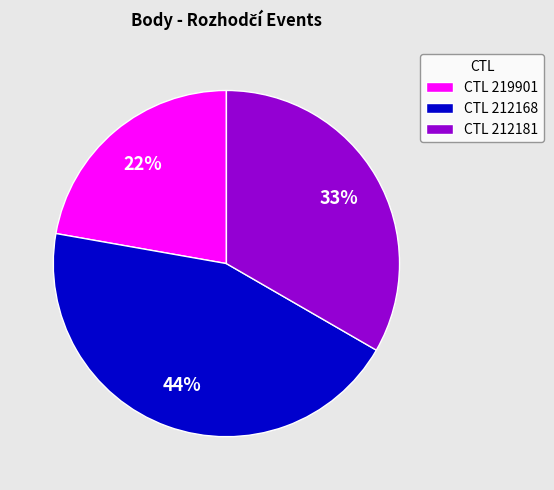

Which category has the smallest portion of the pie?

CTL 219901